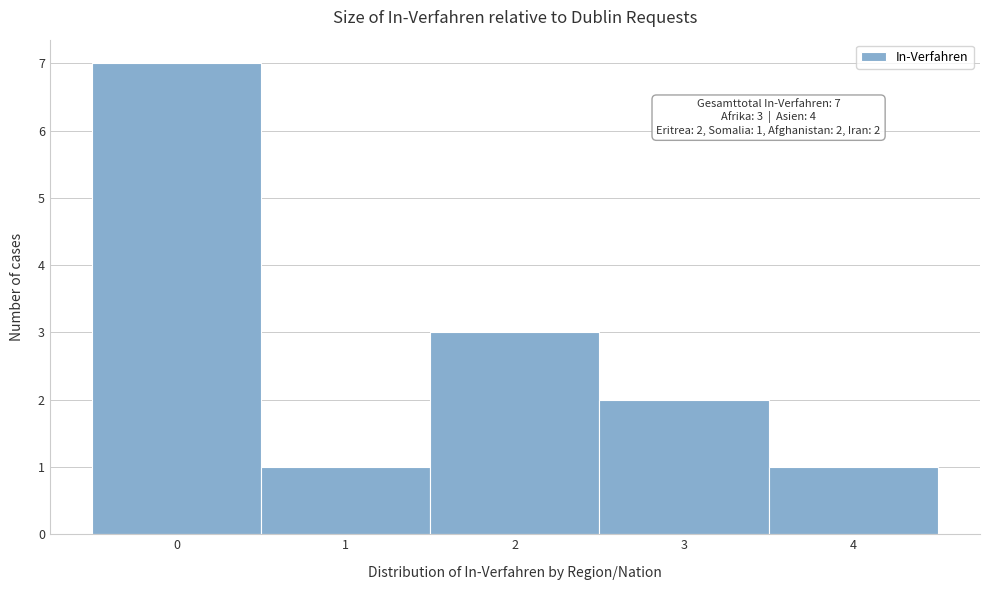

Over which range of the x-axis is the bar tallest?

-0.5 to 0.5